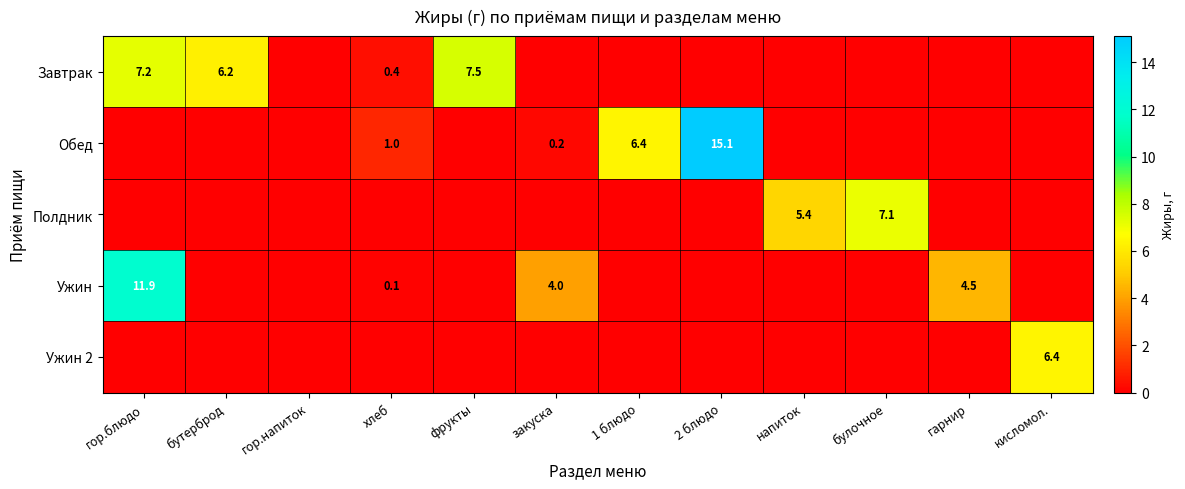

True or false: Ужин has a value of 4.0 at закуска.

True